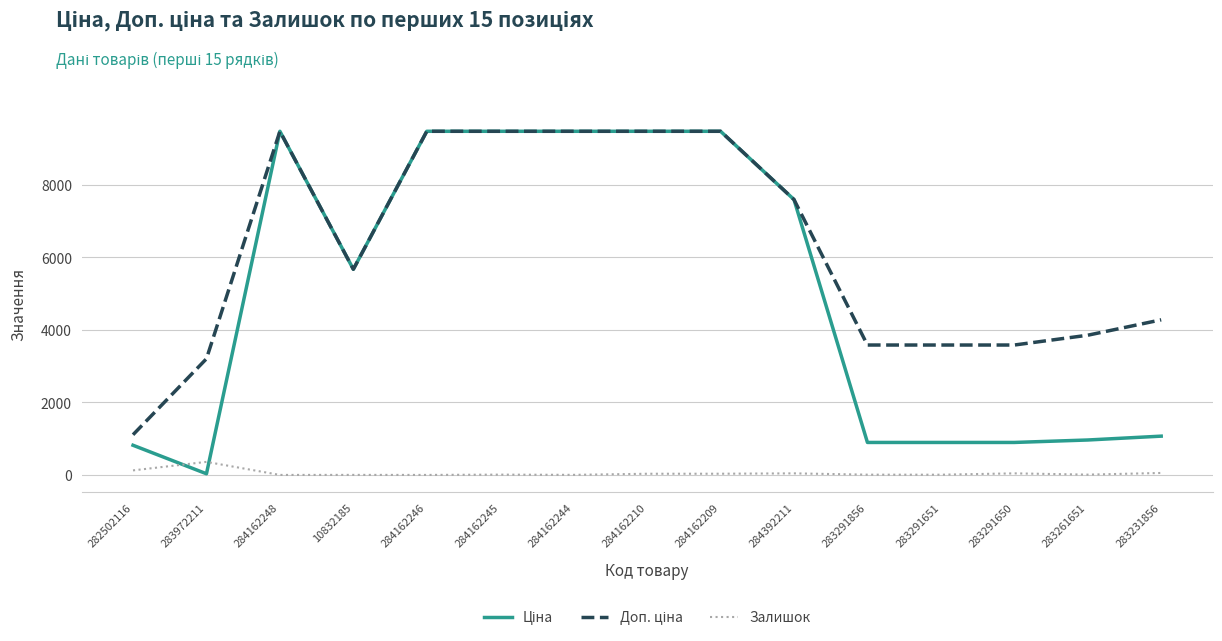

Is it true that Залишок equals 54.0 at 283231856?

True